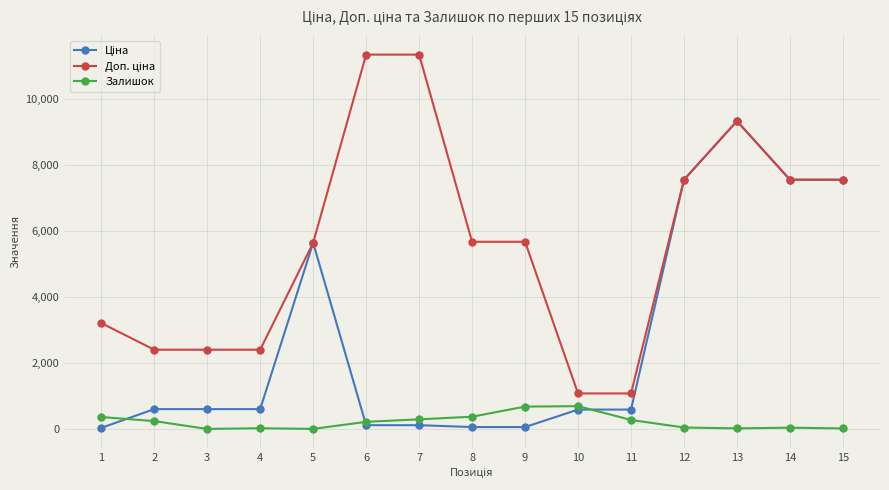

True or false: Залишок has more than 0 points higher than both neighbors.

True